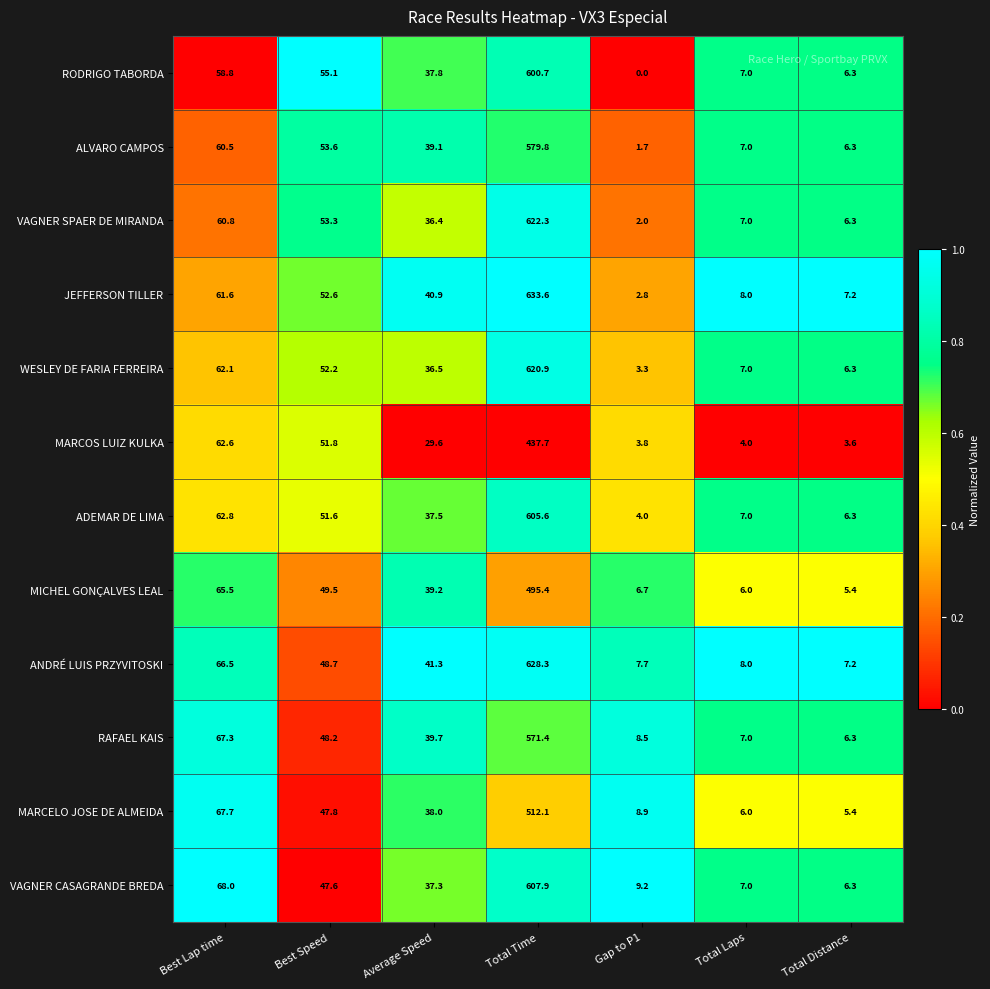

Which label corresponds to the largest value in the chart?

Total Time